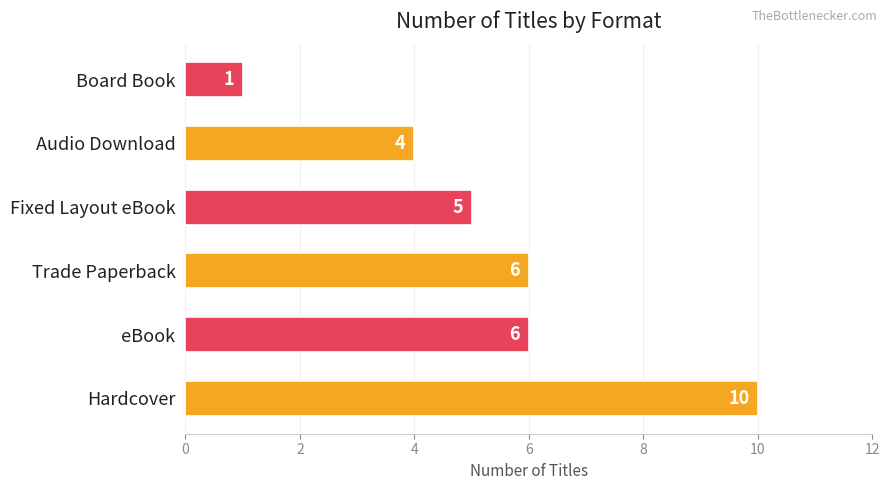

Which category has the lowest value across all series?

Board Book